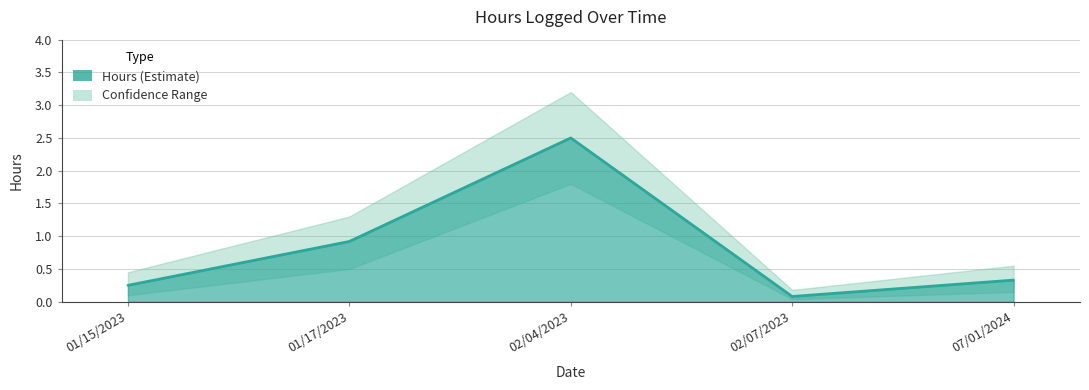

Reading left to right, what are all the values shown in this chart?

0.2	0.9	2.5	0.1	0.3